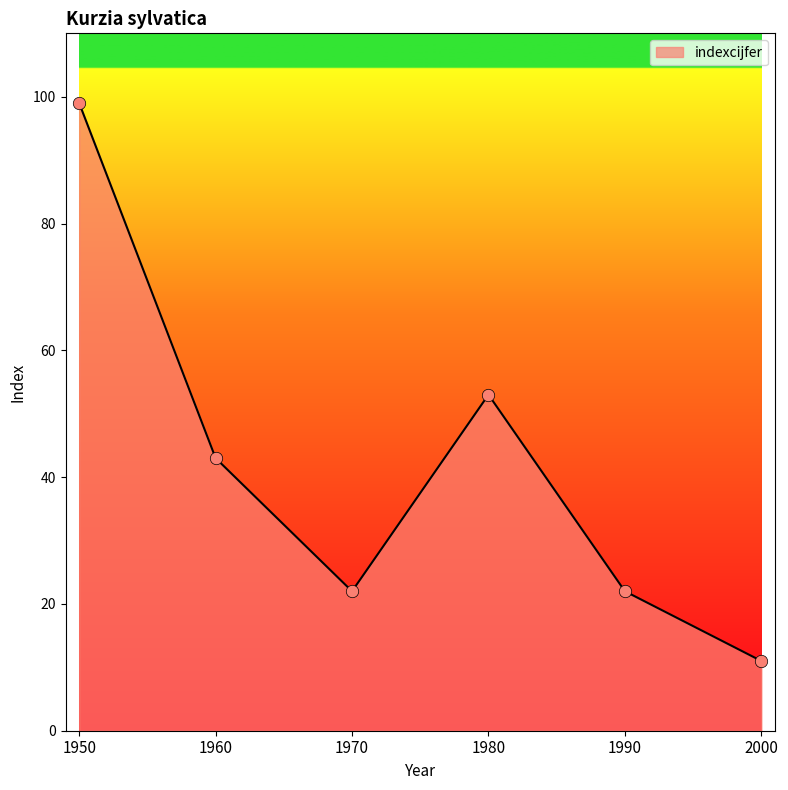

Approximately how many times larger is the value at 1950 compared to 1960?

2.3